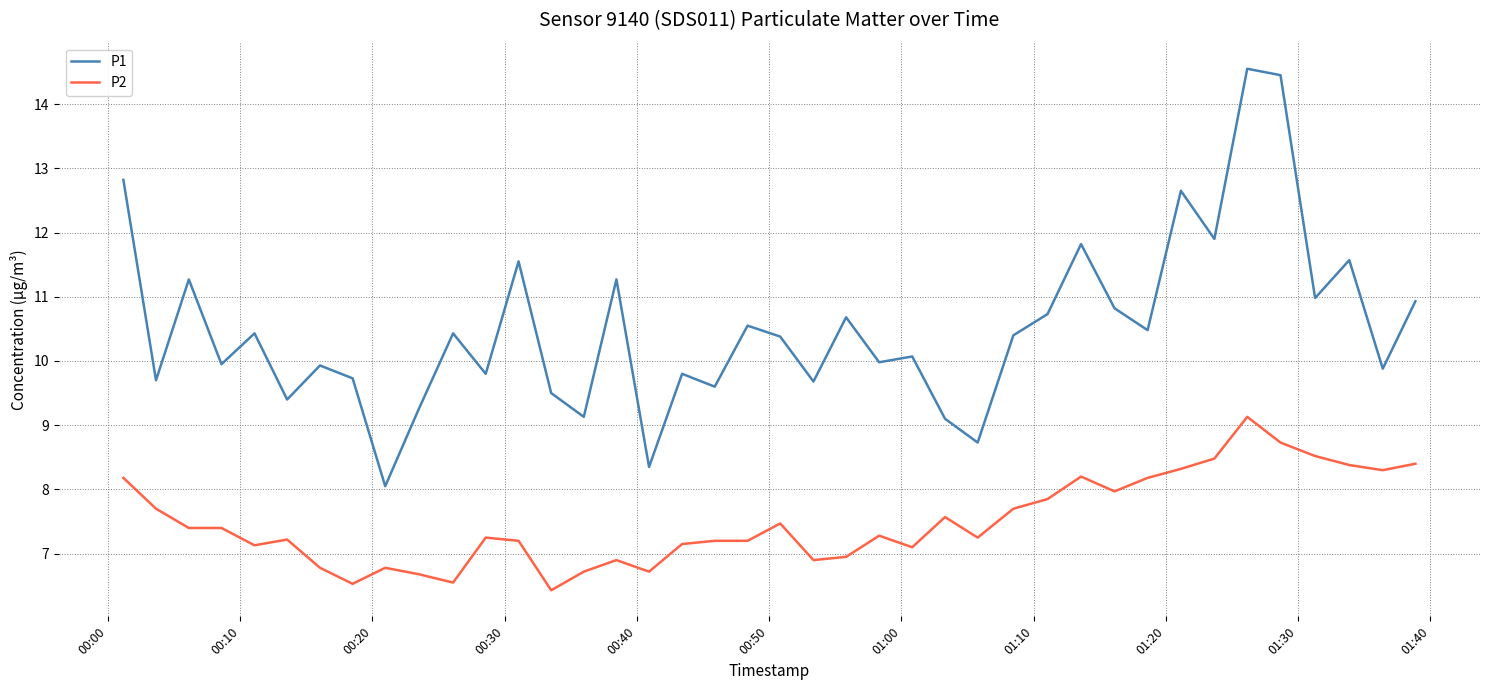

Rank the series by their maximum value, from highest to lowest.

P1, P2